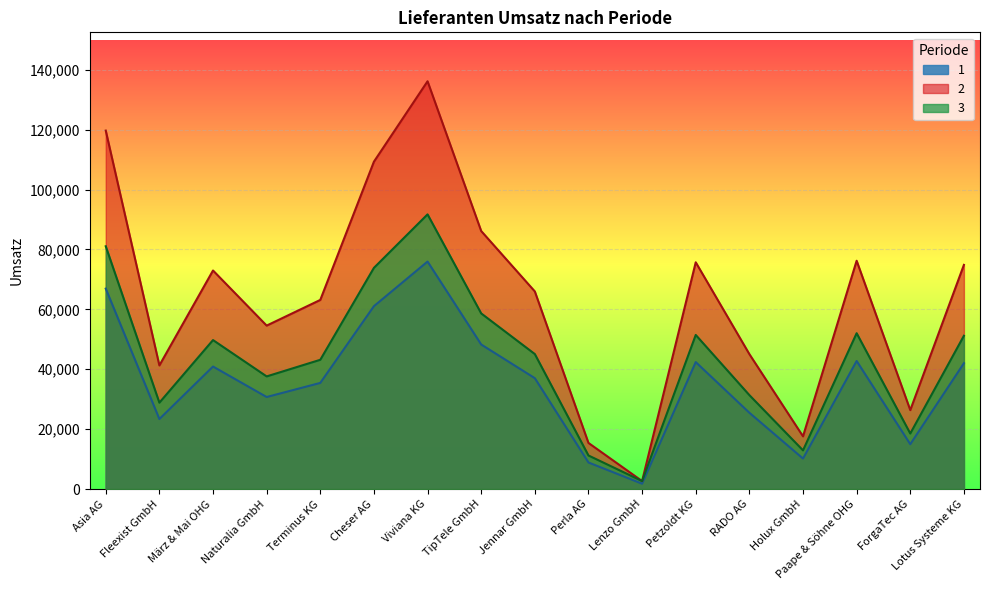

The value of 3 at Cheser AG is 73844. True or false?

True